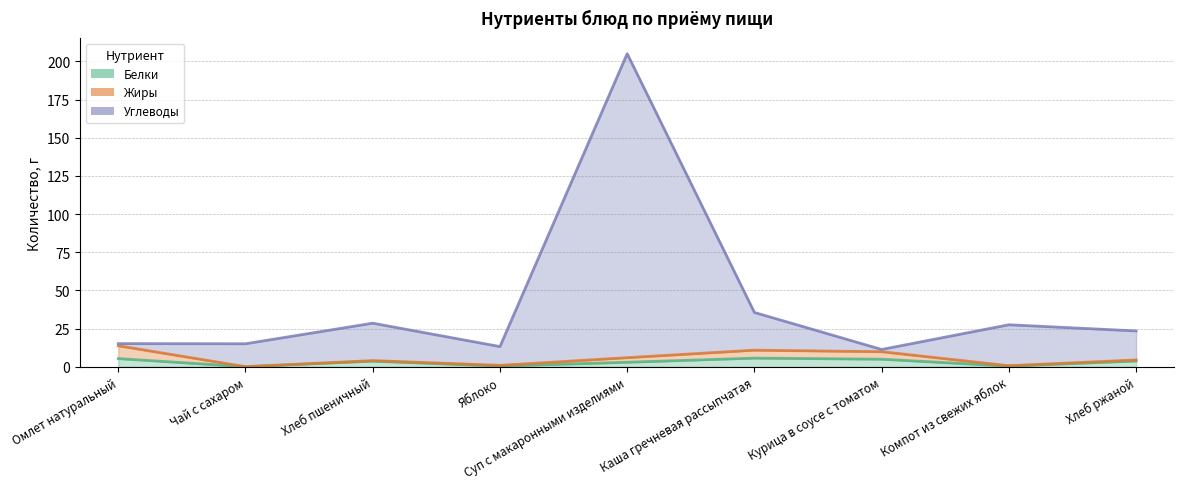

What value does the Белки series have at Хлеб пшеничный?

3.7